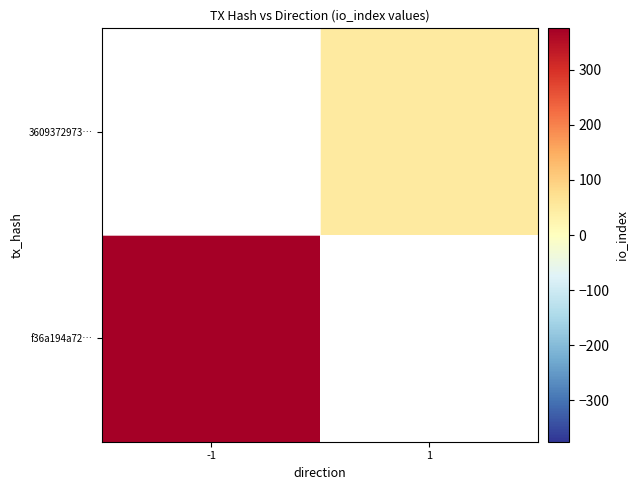

Which has a higher value, -1 or 1?

1